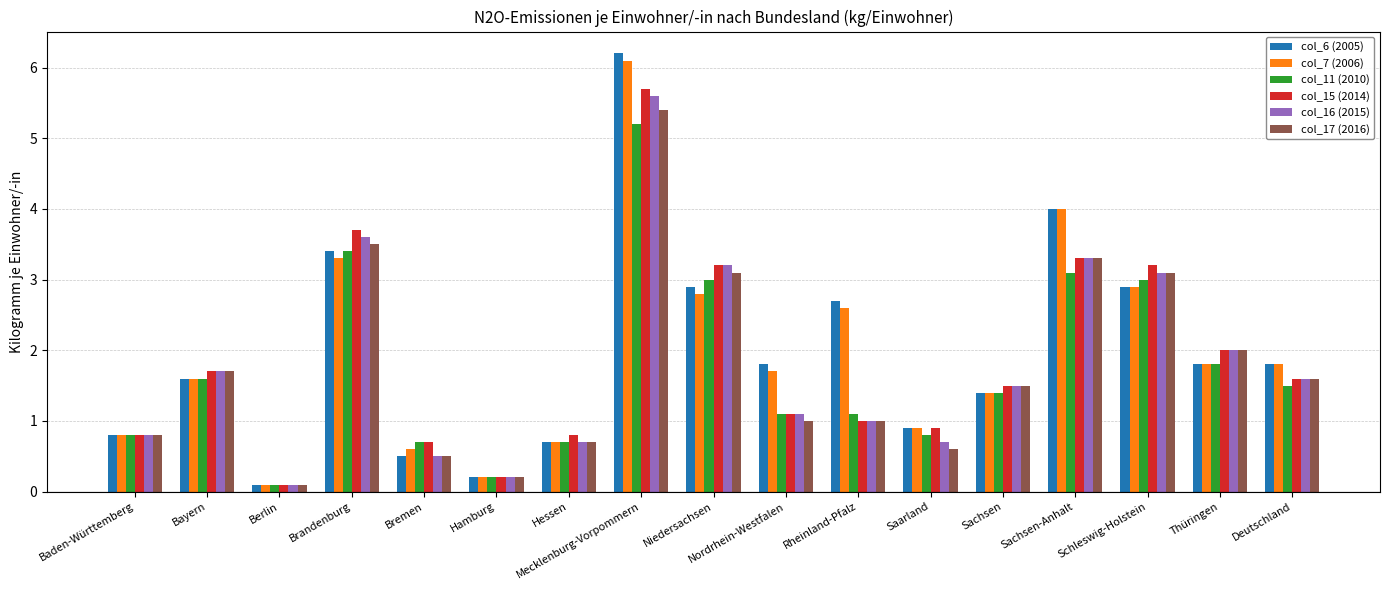

Rank the series by their maximum value, from lowest to highest.

col_11 (2010), col_17 (2016), col_16 (2015), col_15 (2014), col_7 (2006), col_6 (2005)